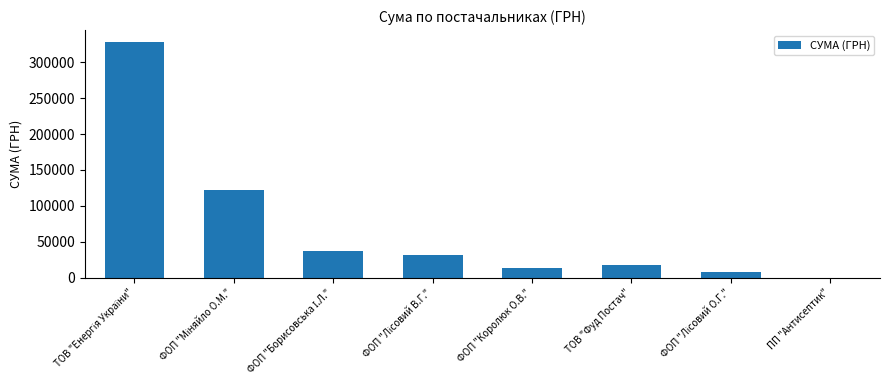

What is the maximum value shown in the chart?

328280.4